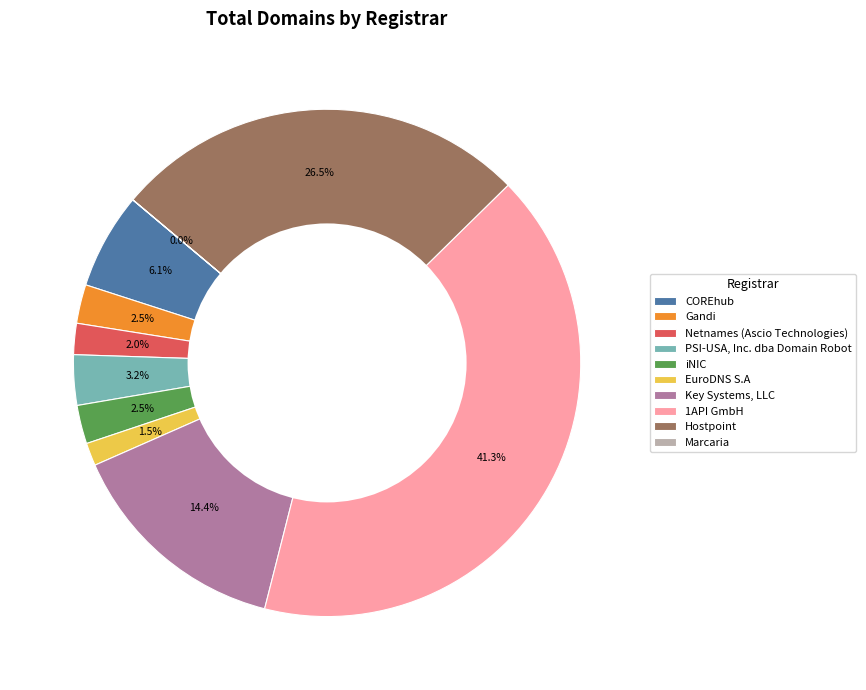

What is the ratio of the value at Key Systems, LLC to the value at 1API GmbH?

0.3